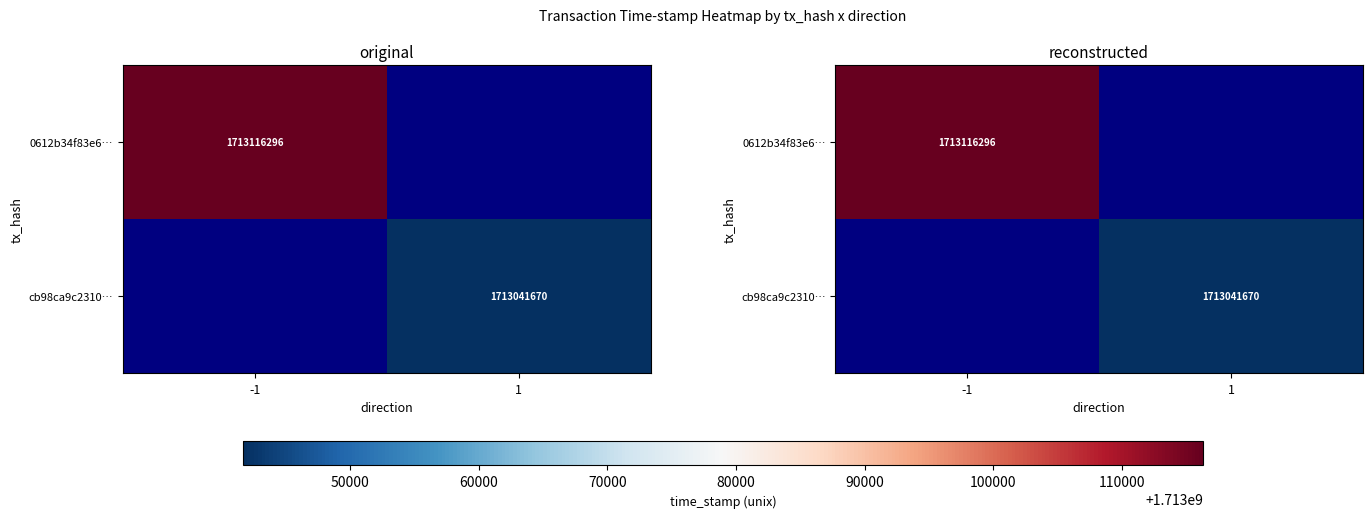

Which category has the lowest value across all series?

1